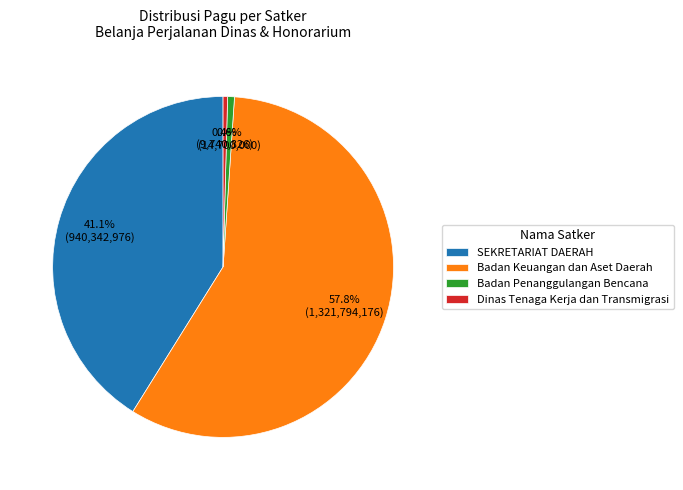

Approximately how many times larger is the value at Badan Keuangan dan Aset Daerah compared to SEKRETARIAT DAERAH?

1.4